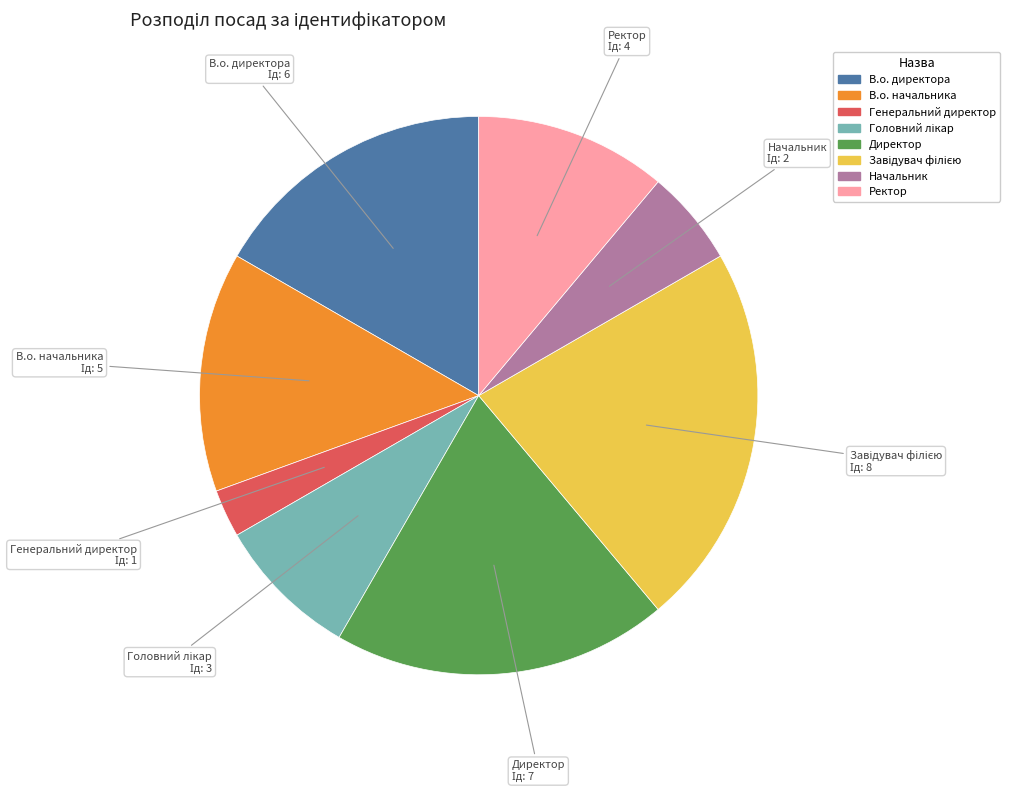

Which slice is the smallest?

Генеральний директор